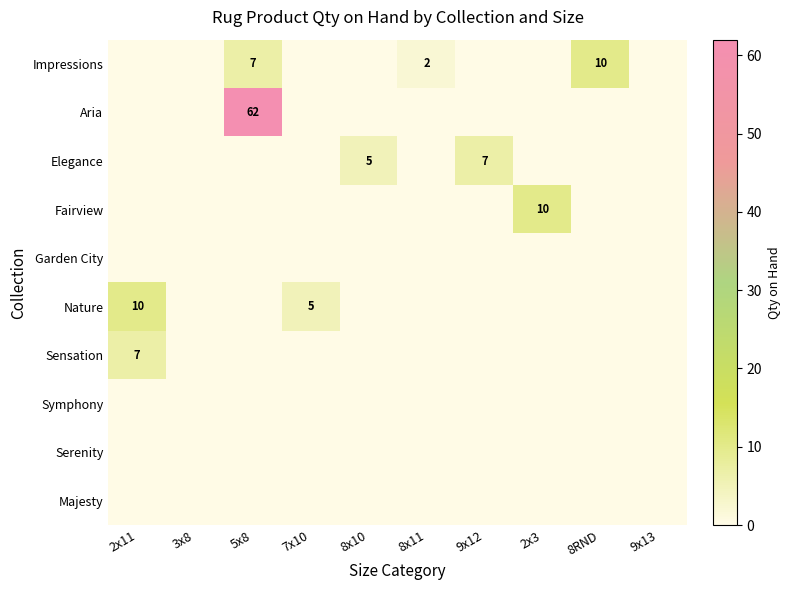

Is it true that Aria equals 62 at 5x8?

True